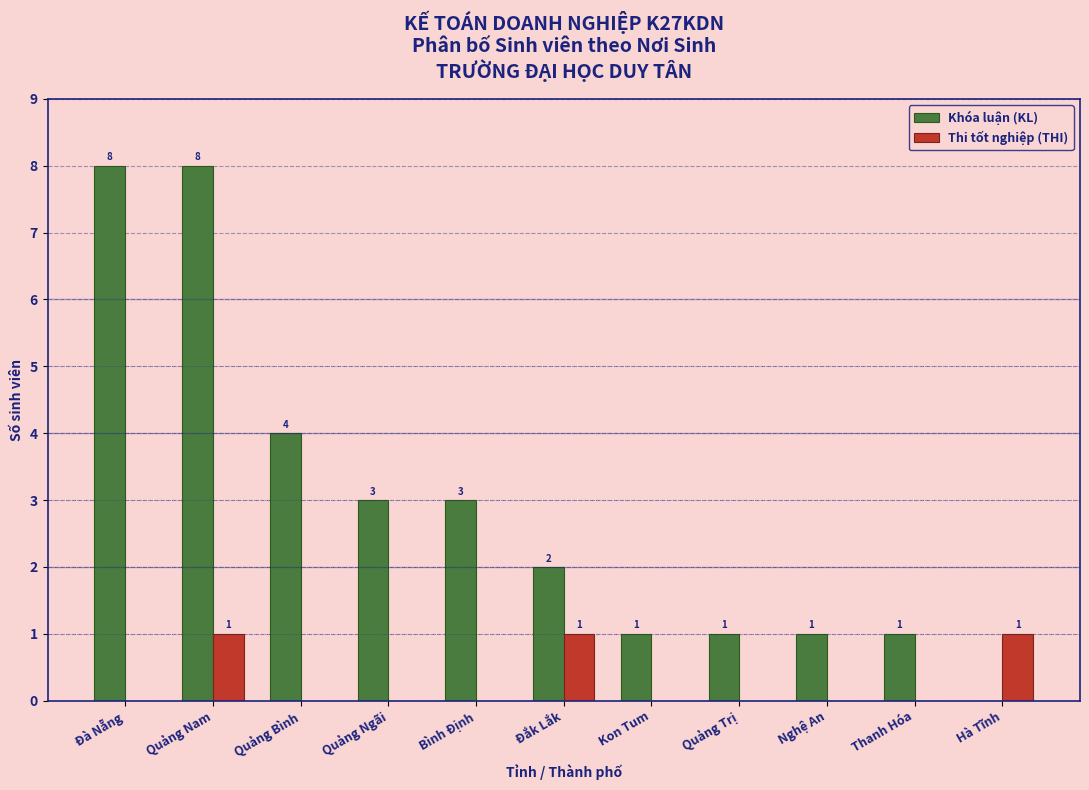

Reading left to right, transcribe all the data shown in this chart.

Khóa luận (KL): Đà Nẵng=8	Quảng Nam=8	Quảng Bình=4	Quảng Ngãi=3	Bình Định=3	Đắk Lắk=2	Kon Tum=1	Quảng Trị=1	Nghệ An=1	Thanh Hóa=1	Hà Tĩnh=0
Thi tốt nghiệp (THI): Đà Nẵng=0	Quảng Nam=1	Quảng Bình=0	Quảng Ngãi=0	Bình Định=0	Đắk Lắk=1	Kon Tum=0	Quảng Trị=0	Nghệ An=0	Thanh Hóa=0	Hà Tĩnh=1